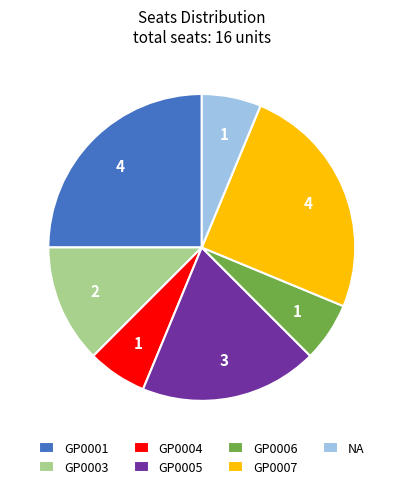

Is it true that NA is 6% of the pie?

True